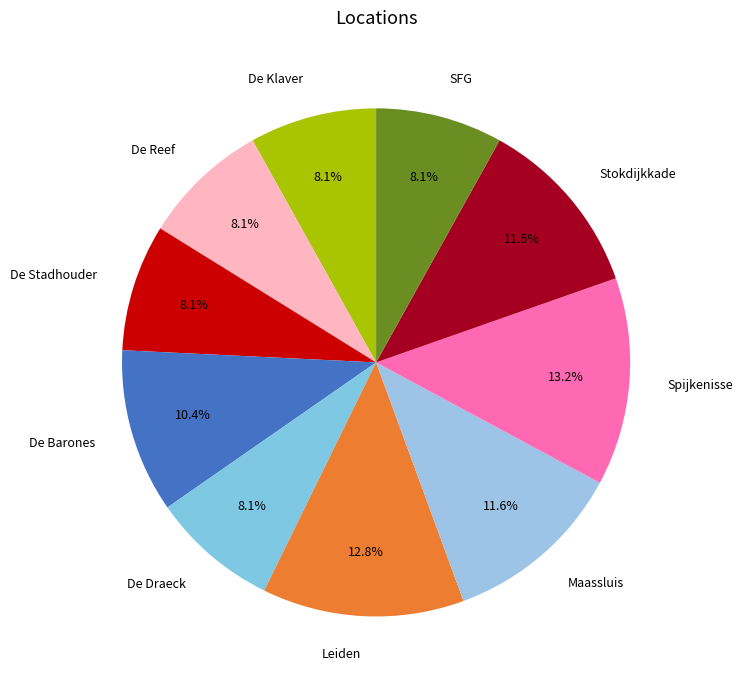

Approximately how many times larger is the value at De Reef compared to Maassluis?

0.7